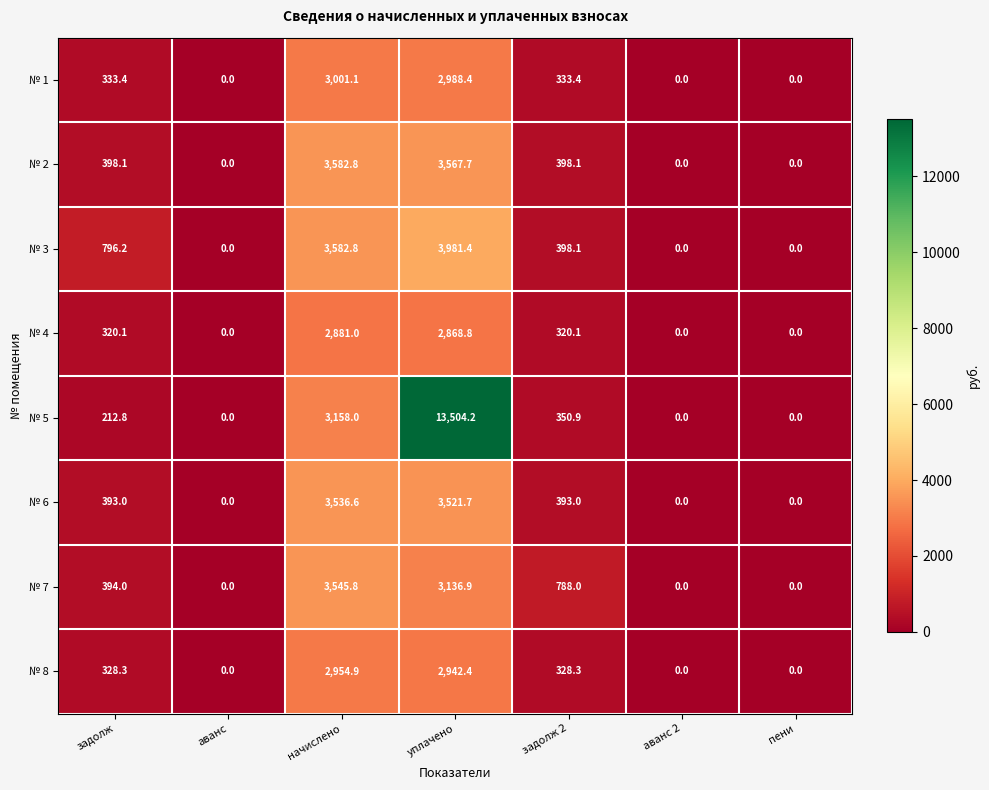

Rank the series by their maximum value, from highest to lowest.

№ 5, № 3, № 2, № 7, № 6, № 1, № 8, № 4